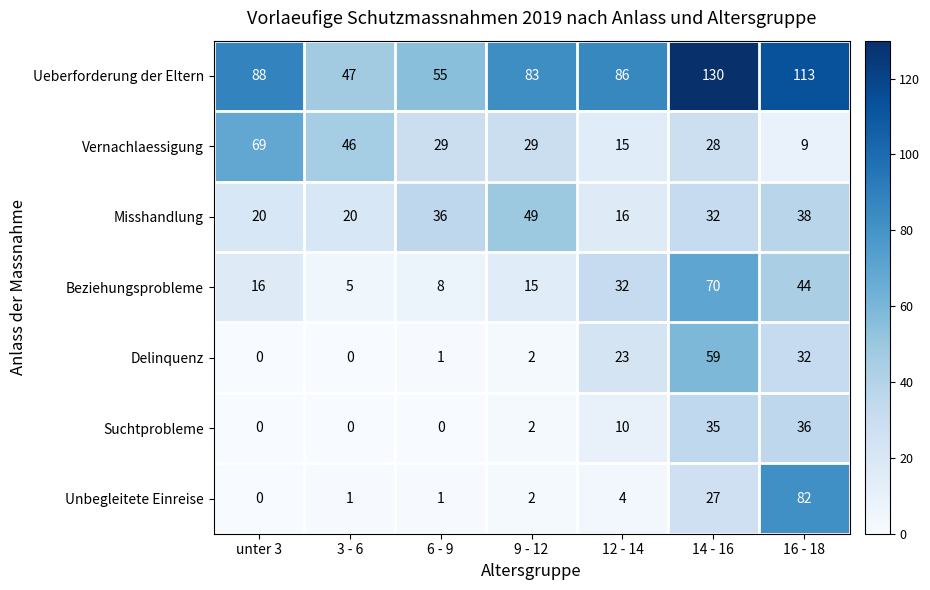

Read the Misshandlung value at 14 - 16, to the nearest 5.

30